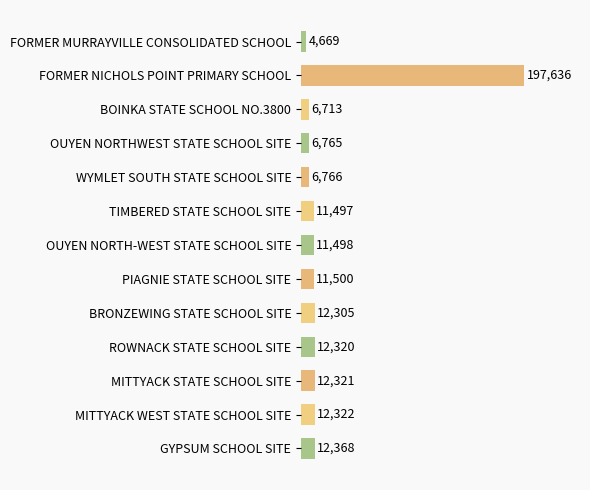

Count the number of categories in the chart.

13